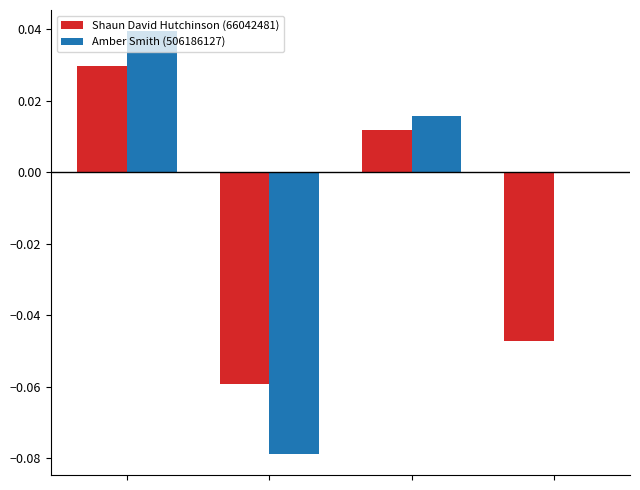

How many Shaun David Hutchinson (66042481) values are between 0 and 1?

2